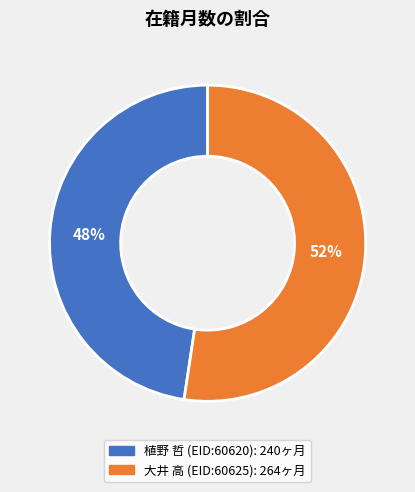

To the nearest percent, what is the average slice percentage?

50%